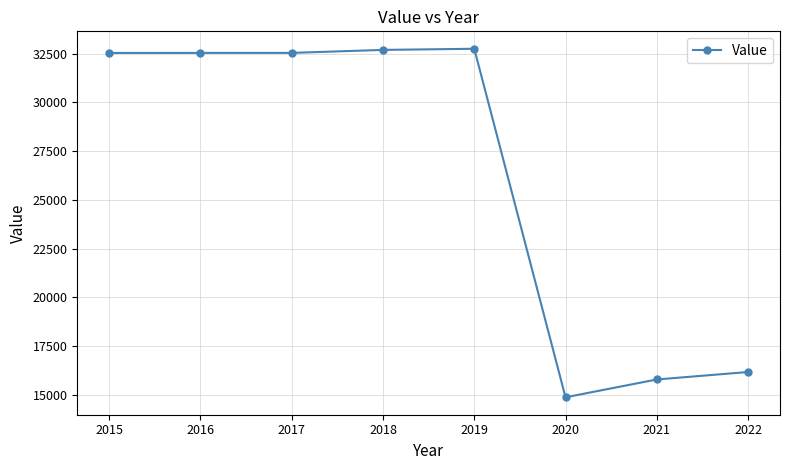

Where is the data nearest to the value 23818?

2022